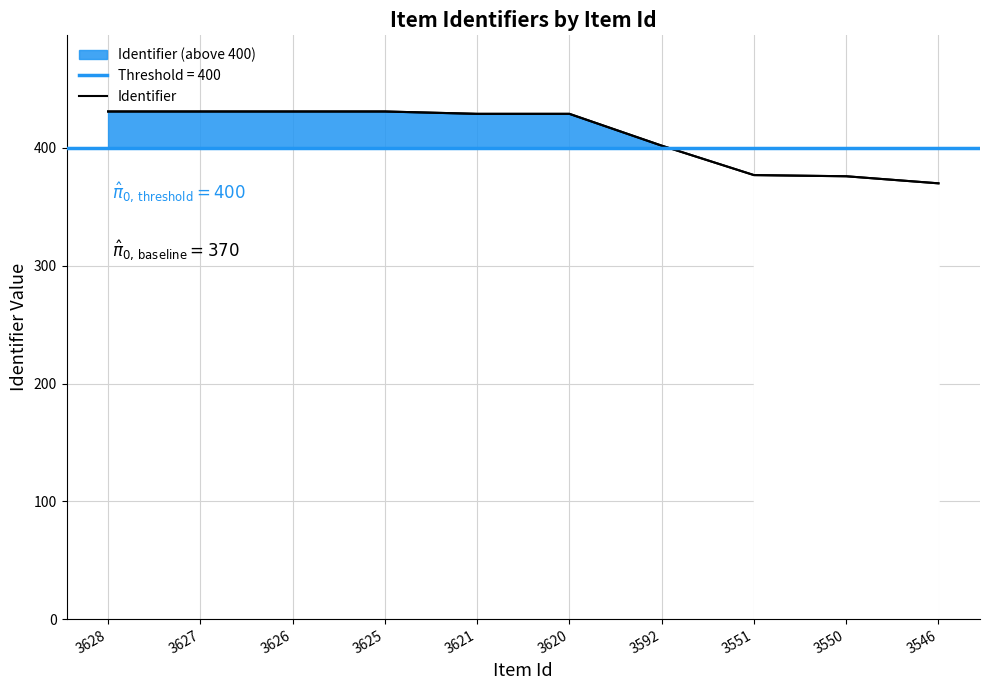

Count the number of data series in this chart.

1